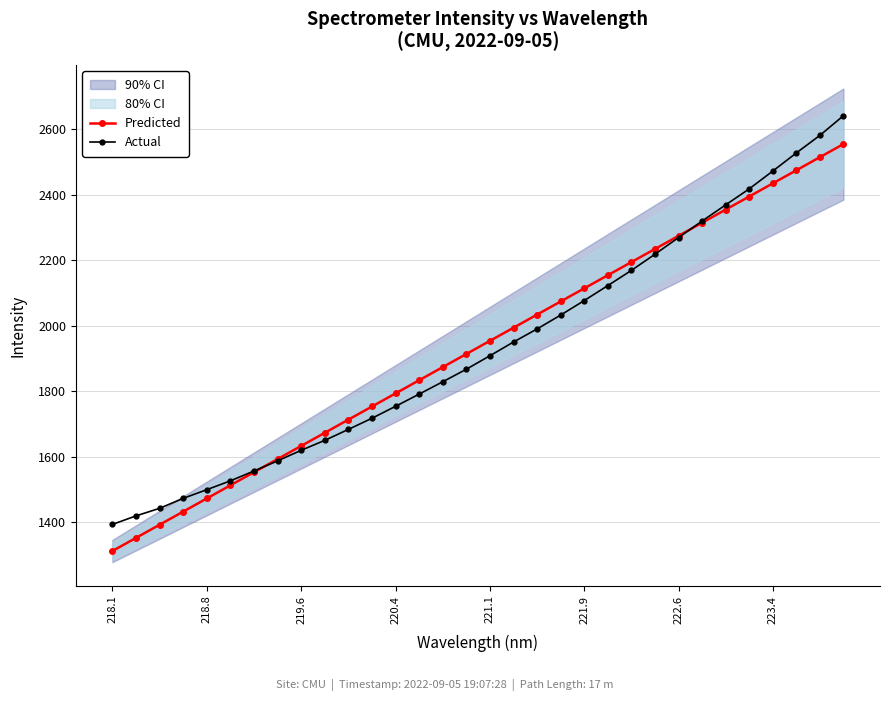

Which category has the lowest value across all series?

218.1